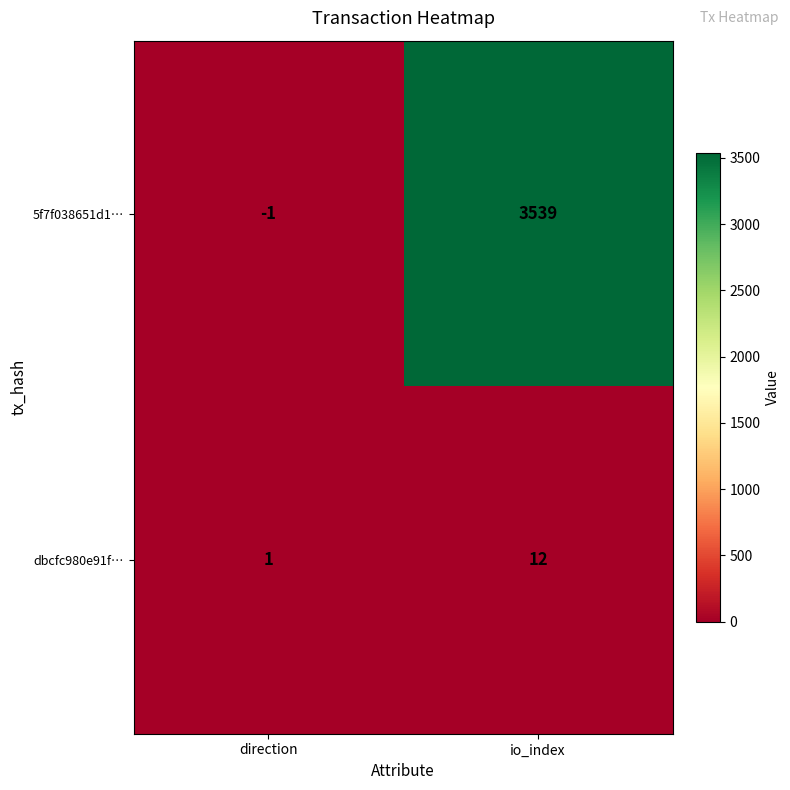

What is the total value across all series at io_index?

3551